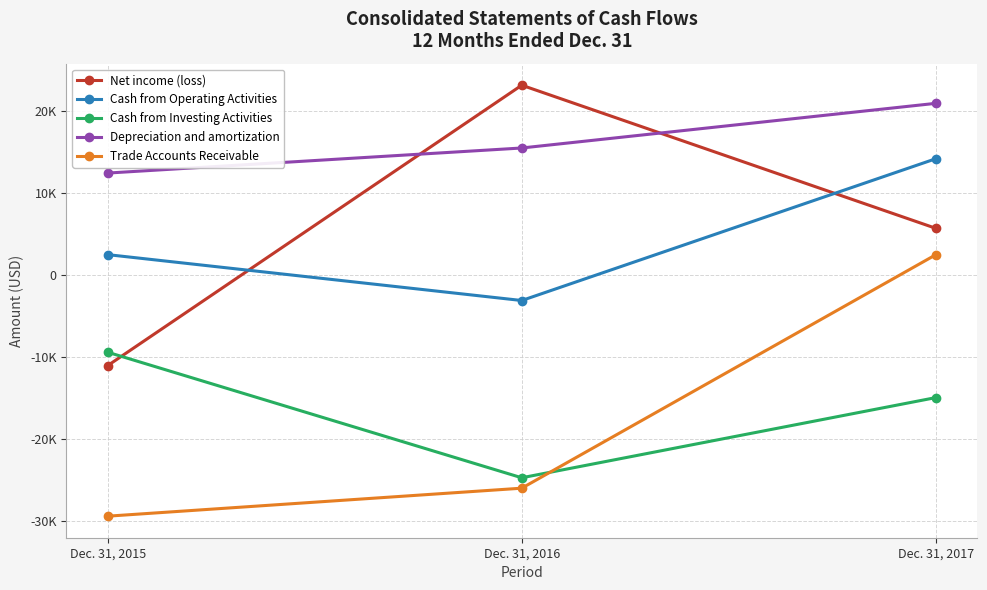

True or false: Cash from Investing Activities has a value of -14929 at Dec. 31, 2017.

True